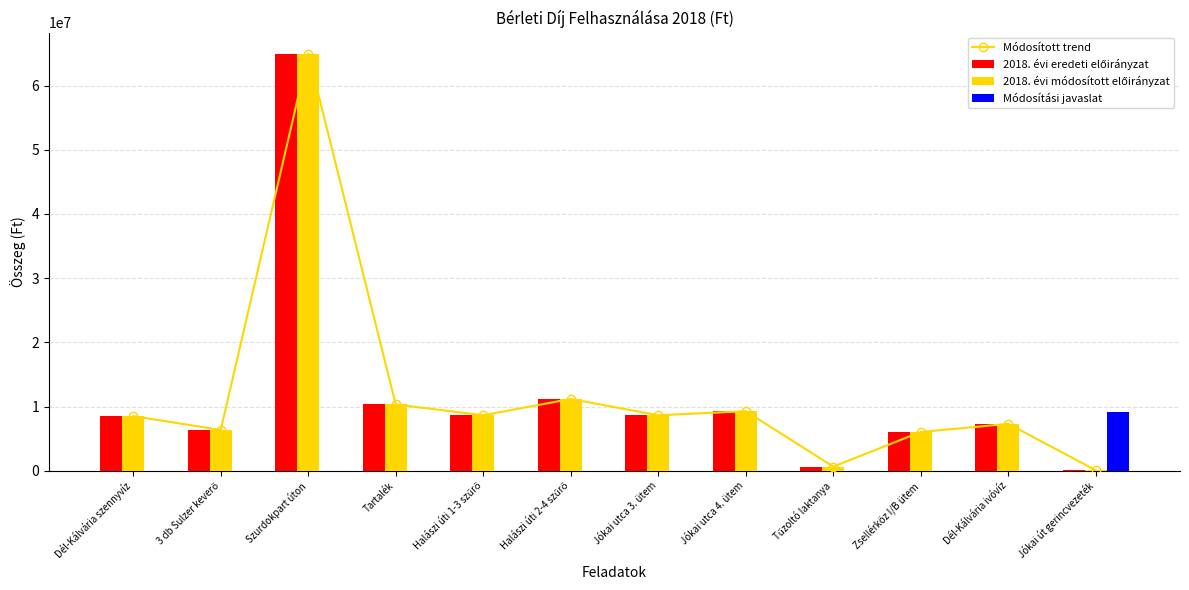

What is the sum of all 2018. évi módosított előirányzat values?

141923000